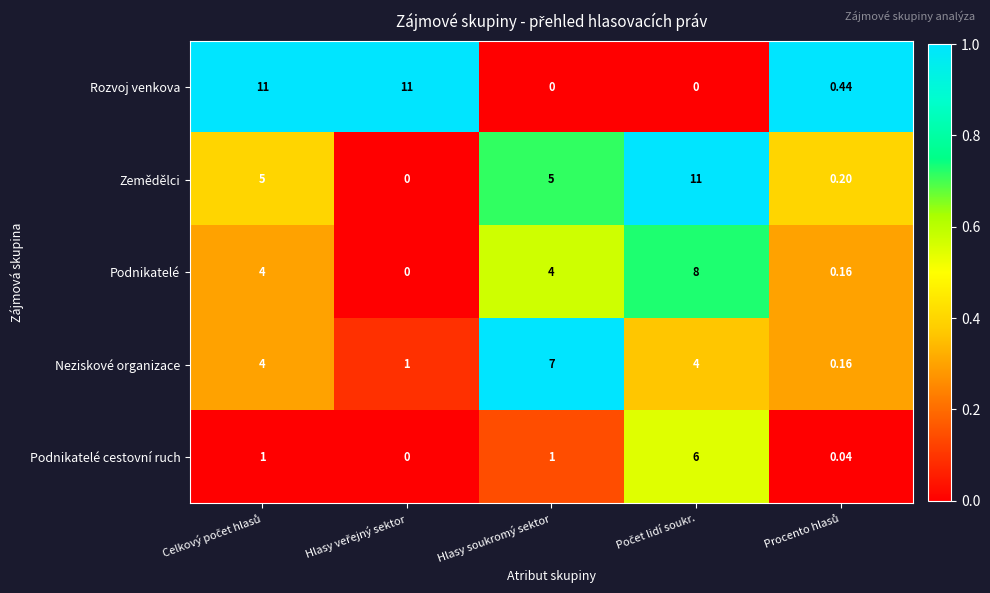

Which series has the largest range (max minus min)?

Rozvoj venkova